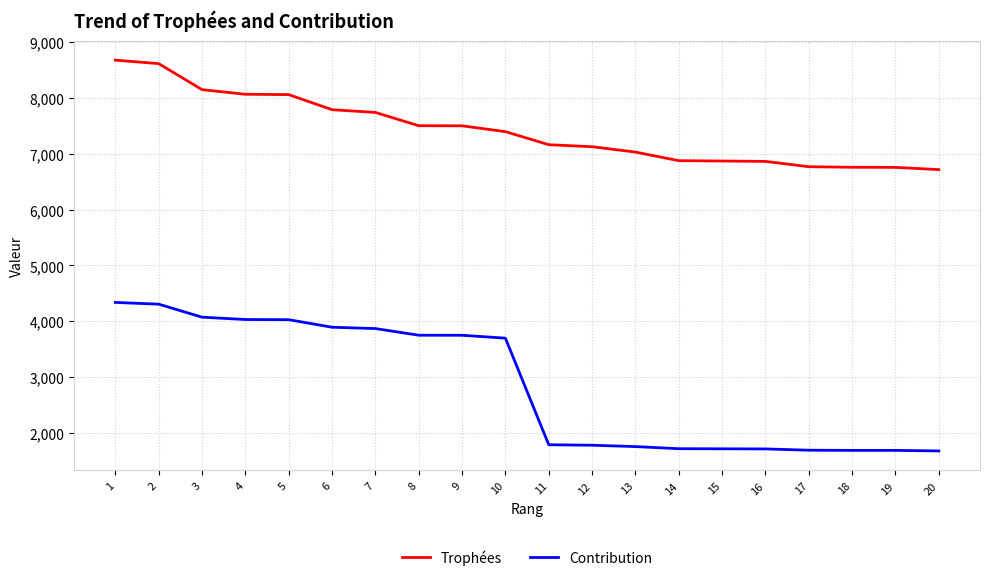

Which series has the widest spread of values?

Contribution